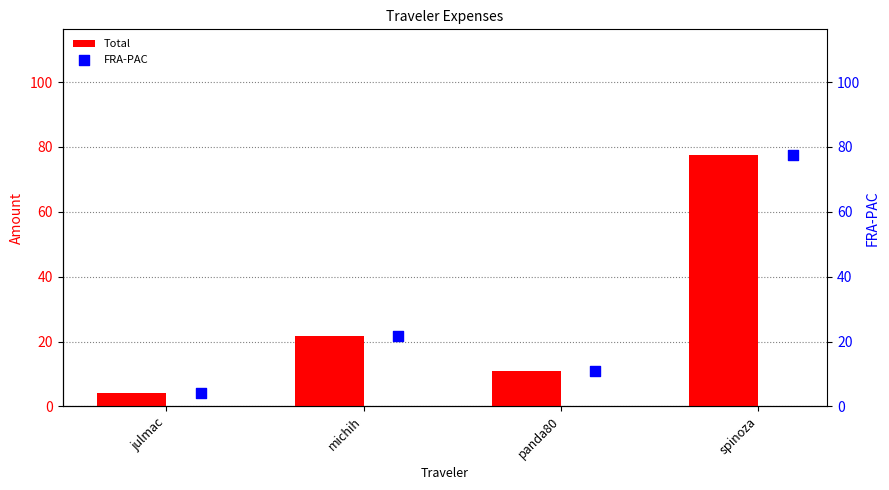

Which series has the largest Y range (max minus min)?

Total